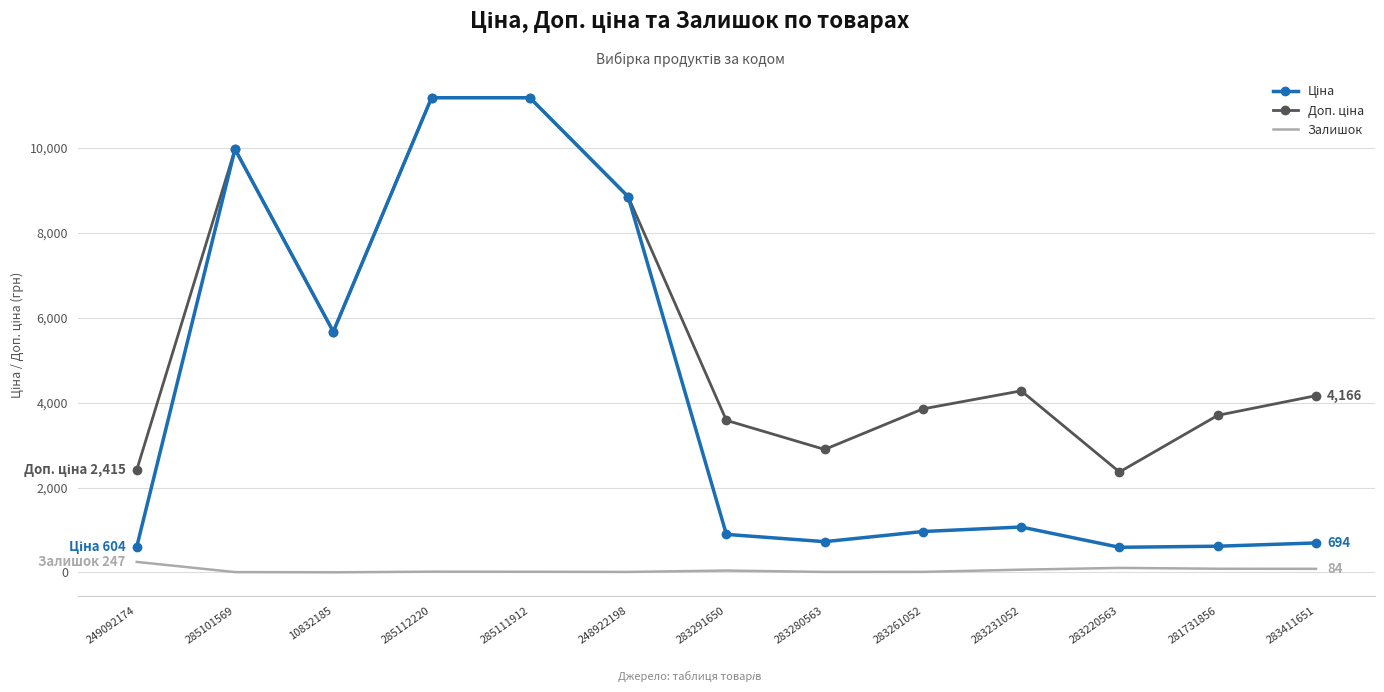

What is the approximate value of Залишок at 283220563?

106.0